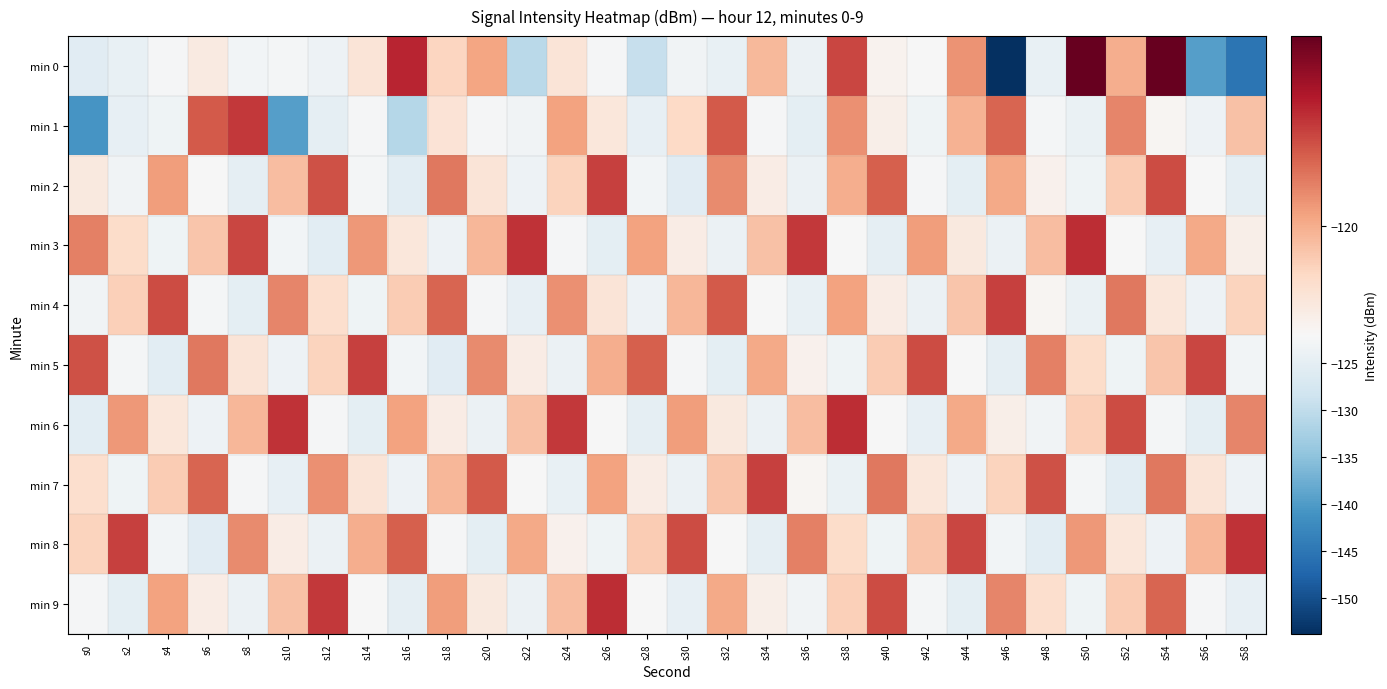

Reading left to right, what are all the values shown in this chart?

min 0: s0=-125.8	s2=-124.5	s4=-122.5	s6=-121.5	s8=-122.8	s10=-122.6	s12=-123.7	s14=-121.3	s16=-117.8	s18=-120.8	s20=-119.8	s22=-130.7	s24=-121.3	s26=-122.4	s28=-129.2	s30=-123.3	s32=-124.4	s34=-120.2	s36=-123.9	s38=-118.3	s40=-121.8	s42=-122.1	s44=-119.5	s46=-153.8	s48=-124.4	s50=-116.5	s52=-120.0	s54=-116.5	s56=-139.7	s58=-145.2
min 1: s0=-140.9	s2=-124.5	s4=-123.3	s6=-118.6	s8=-118.1	s10=-139.7	s12=-124.8	s14=-122.3	s16=-131.1	s18=-121.3	s20=-122.5	s22=-123.1	s24=-119.8	s26=-121.4	s28=-124.7	s30=-120.9	s32=-118.6	s34=-122.3	s36=-125.1	s38=-119.5	s40=-121.7	s42=-123.4	s44=-120.1	s46=-118.8	s48=-122.6	s50=-124.2	s52=-119.3	s54=-121.9	s56=-123.7	s58=-120.4
min 2: s0=-121.5	s2=-123.2	s4=-119.7	s6=-122.1	s8=-124.8	s10=-120.3	s12=-118.5	s14=-122.7	s16=-125.4	s18=-119.1	s20=-121.3	s22=-123.6	s24=-120.8	s26=-118.2	s28=-122.9	s30=-125.6	s32=-119.4	s34=-121.6	s36=-123.8	s38=-120.0	s40=-118.7	s42=-122.4	s44=-125.2	s46=-119.9	s48=-121.8	s50=-123.5	s52=-120.6	s54=-118.4	s56=-122.2	s58=-125.0
min 3: s0=-119.2	s2=-121.0	s4=-123.3	s6=-120.5	s8=-118.3	s10=-122.8	s12=-125.3	s14=-119.6	s16=-121.4	s18=-123.7	s20=-120.2	s22=-118.0	s24=-122.5	s26=-125.1	s28=-119.8	s30=-121.6	s32=-123.9	s34=-120.4	s36=-118.1	s38=-122.2	s40=-124.9	s42=-119.7	s44=-121.5	s46=-123.8	s48=-120.3	s50=-117.9	s52=-122.1	s54=-124.6	s56=-119.9	s58=-121.7
min 4: s0=-123.1	s2=-120.7	s4=-118.4	s6=-122.6	s8=-125.2	s10=-119.3	s12=-121.1	s14=-123.4	s16=-120.6	s18=-118.8	s20=-122.3	s22=-124.7	s24=-119.5	s26=-121.3	s28=-123.6	s30=-120.2	s32=-118.6	s34=-122.1	s36=-124.5	s38=-119.8	s40=-121.6	s42=-123.9	s44=-120.5	s46=-118.2	s48=-121.9	s50=-124.2	s52=-119.1	s54=-121.4	s56=-123.7	s58=-120.8
min 5: s0=-118.5	s2=-122.7	s4=-125.4	s6=-119.1	s8=-121.3	s10=-123.6	s12=-120.8	s14=-118.2	s16=-122.9	s18=-125.6	s20=-119.4	s22=-121.6	s24=-123.8	s26=-120.0	s28=-118.7	s30=-122.4	s32=-125.2	s34=-119.9	s36=-121.8	s38=-123.5	s40=-120.6	s42=-118.4	s44=-122.2	s46=-125.0	s48=-119.2	s50=-121.0	s52=-123.3	s54=-120.5	s56=-118.3	s58=-122.8
min 6: s0=-125.3	s2=-119.6	s4=-121.4	s6=-123.7	s8=-120.2	s10=-118.0	s12=-122.5	s14=-125.1	s16=-119.8	s18=-121.6	s20=-123.9	s22=-120.4	s24=-118.1	s26=-122.2	s28=-124.9	s30=-119.7	s32=-121.5	s34=-123.8	s36=-120.3	s38=-117.9	s40=-122.1	s42=-124.6	s44=-119.9	s46=-121.7	s48=-123.1	s50=-120.7	s52=-118.4	s54=-122.6	s56=-125.2	s58=-119.3
min 7: s0=-121.1	s2=-123.4	s4=-120.6	s6=-118.8	s8=-122.3	s10=-124.7	s12=-119.5	s14=-121.3	s16=-123.6	s18=-120.2	s20=-118.6	s22=-122.1	s24=-124.5	s26=-119.8	s28=-121.6	s30=-123.9	s32=-120.5	s34=-118.2	s36=-121.9	s38=-124.2	s40=-119.1	s42=-121.4	s44=-123.7	s46=-120.8	s48=-118.5	s50=-122.7	s52=-125.4	s54=-119.1	s56=-121.3	s58=-123.6
min 8: s0=-120.8	s2=-118.2	s4=-122.9	s6=-125.6	s8=-119.4	s10=-121.6	s12=-123.8	s14=-120.0	s16=-118.7	s18=-122.4	s20=-125.2	s22=-119.9	s24=-121.8	s26=-123.5	s28=-120.6	s30=-118.4	s32=-122.2	s34=-125.0	s36=-119.2	s38=-121.0	s40=-123.3	s42=-120.5	s44=-118.3	s46=-122.8	s48=-125.3	s50=-119.6	s52=-121.4	s54=-123.7	s56=-120.2	s58=-118.0
min 9: s0=-122.5	s2=-125.1	s4=-119.8	s6=-121.6	s8=-123.9	s10=-120.4	s12=-118.1	s14=-122.2	s16=-124.9	s18=-119.7	s20=-121.5	s22=-123.8	s24=-120.3	s26=-117.9	s28=-122.1	s30=-124.6	s32=-119.9	s34=-121.7	s36=-123.1	s38=-120.7	s40=-118.4	s42=-122.6	s44=-125.2	s46=-119.3	s48=-121.1	s50=-123.4	s52=-120.6	s54=-118.8	s56=-122.3	s58=-124.7